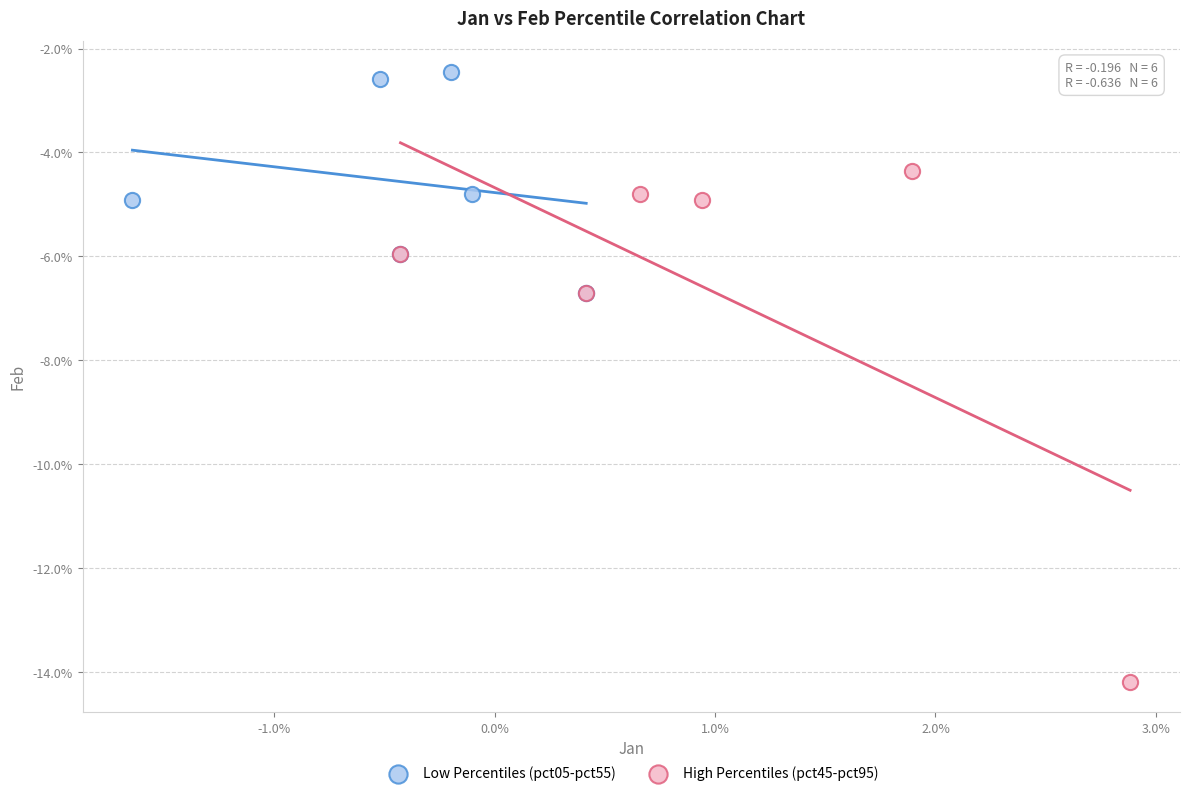

What are all the series names shown in the legend?

Low Percentiles (pct05-pct55), High Percentiles (pct45-pct95)